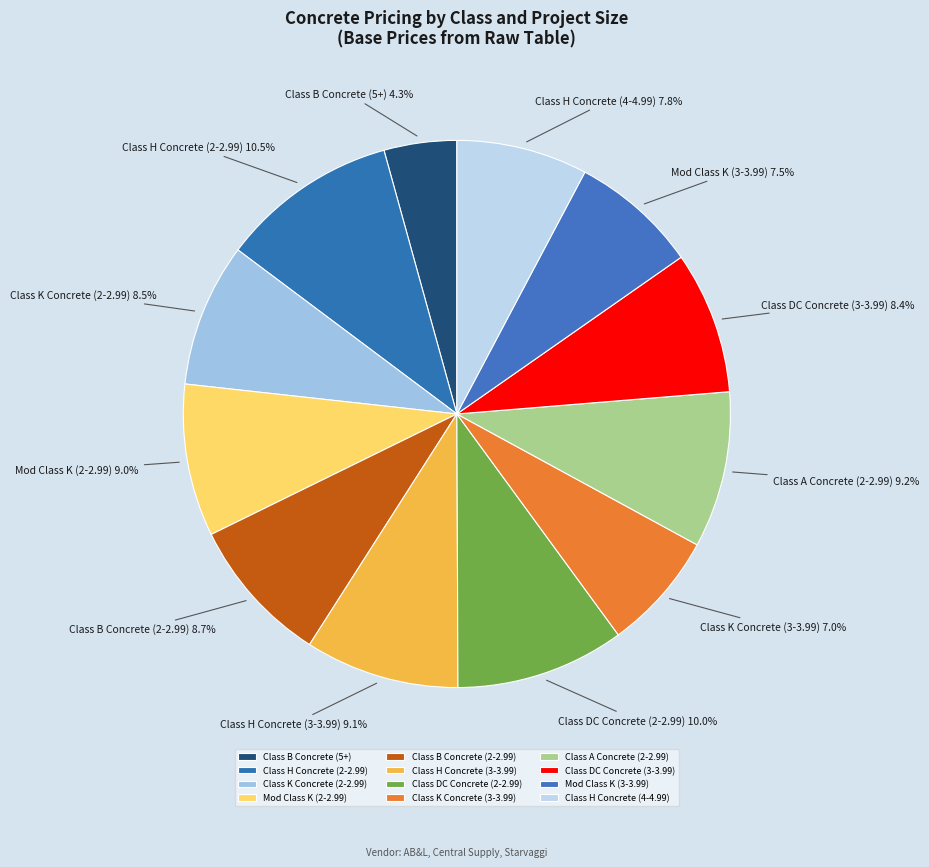

Is it true that Class H Concrete (2-2.99) is 21% of the pie?

False